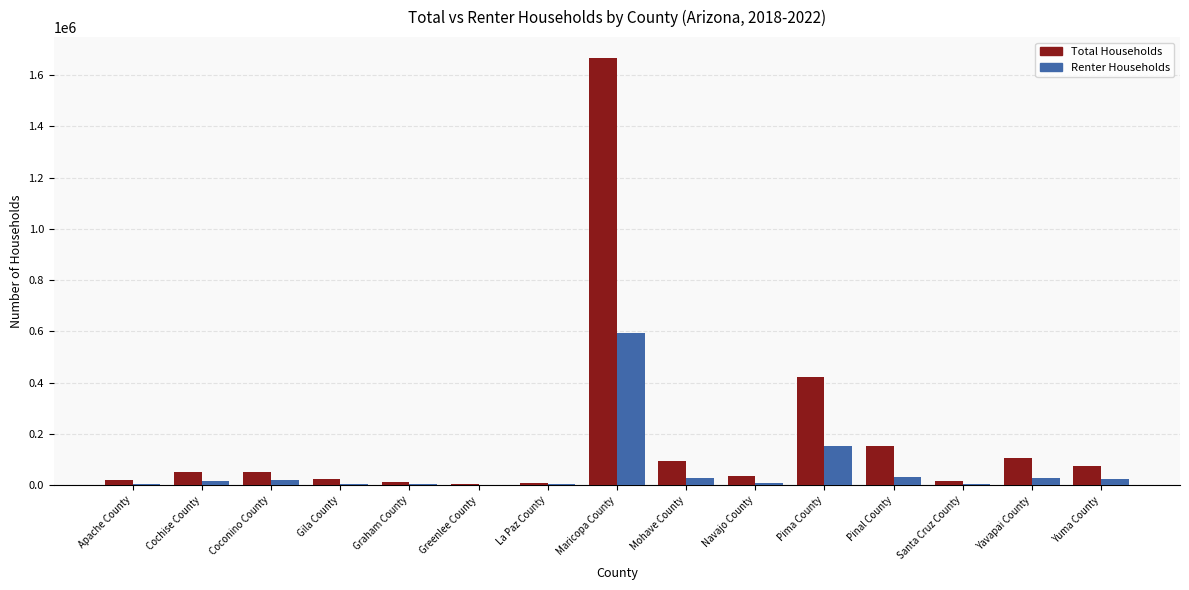

The Total Households series shows 151490 at Pinal County. True or false?

True